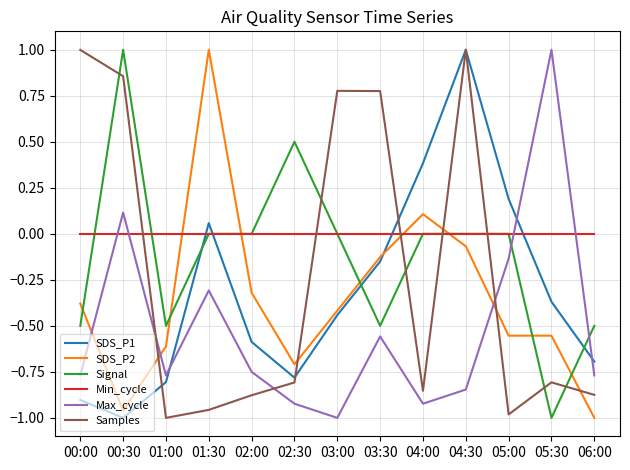

What position from the left is 02:30?

6